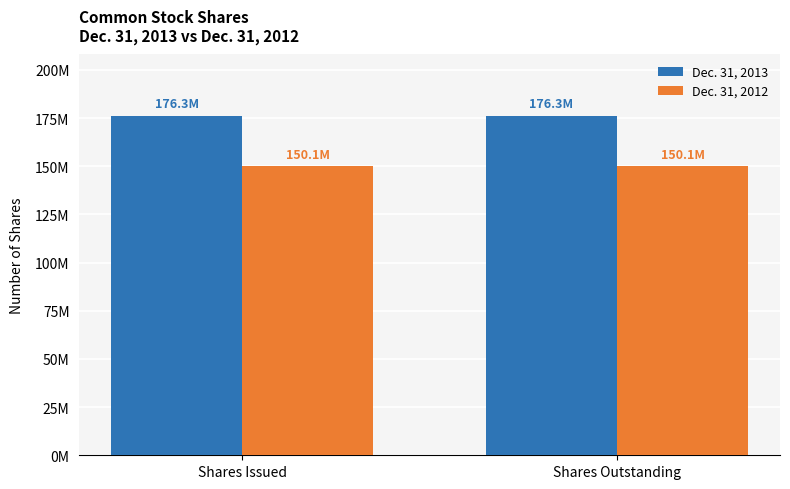

What are all the series names shown in the legend?

Dec. 31, 2013, Dec. 31, 2012